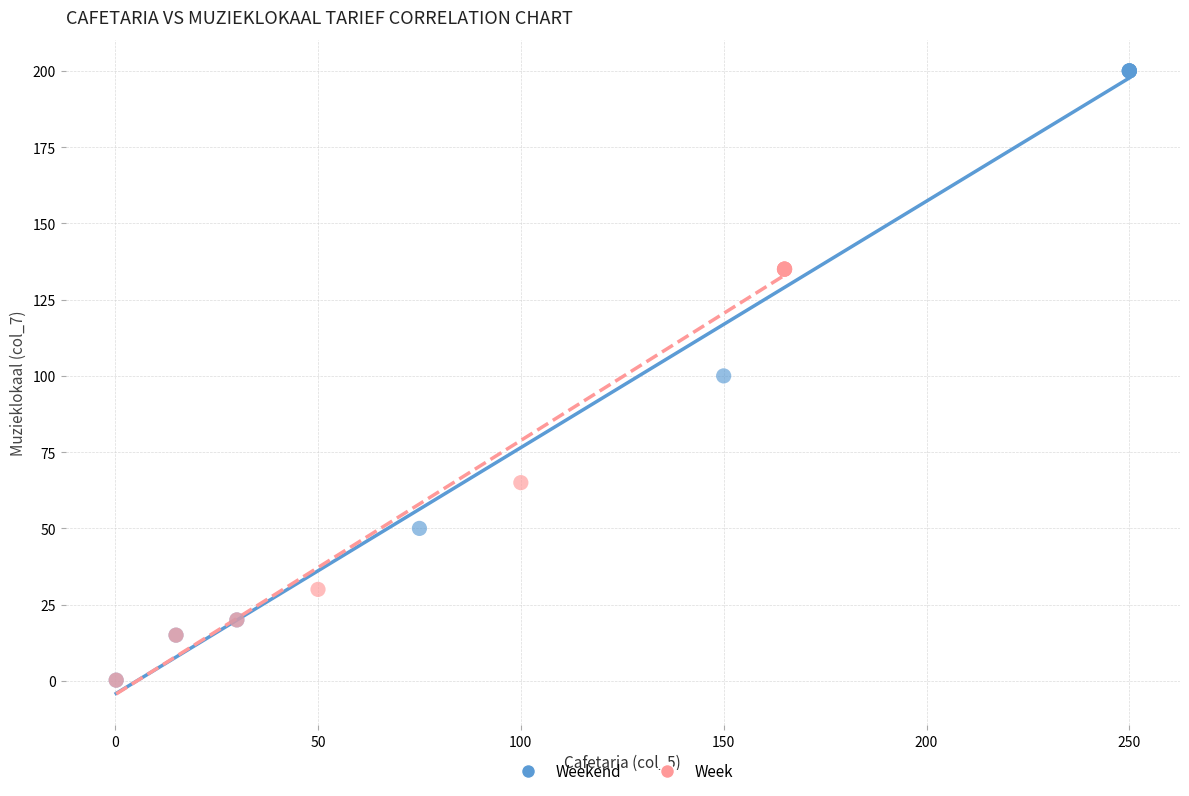

What are all the series names shown in the legend?

Weekend, Week